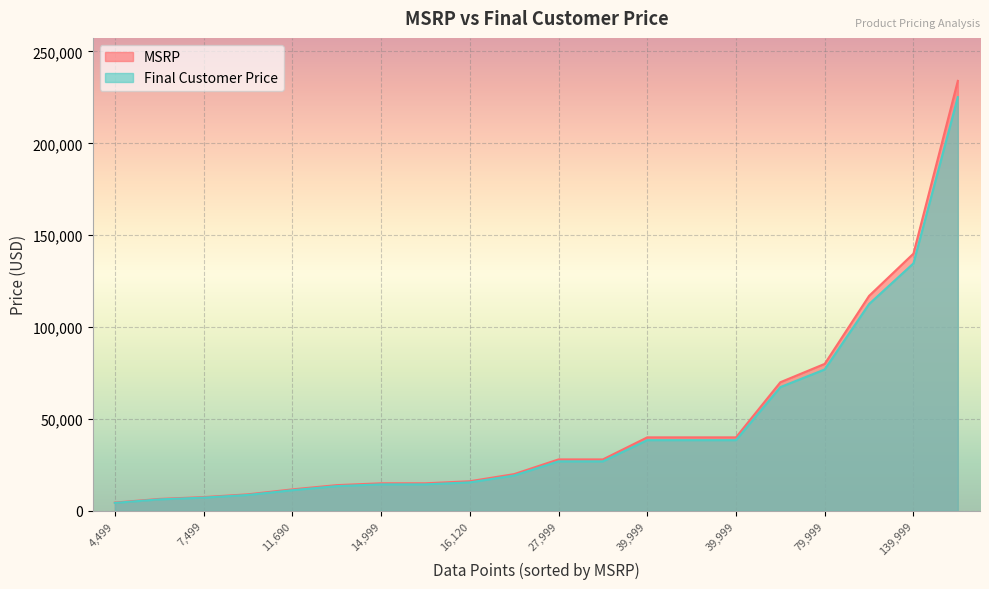

True or false: MSRP and Final Customer Price cross at least once.

False